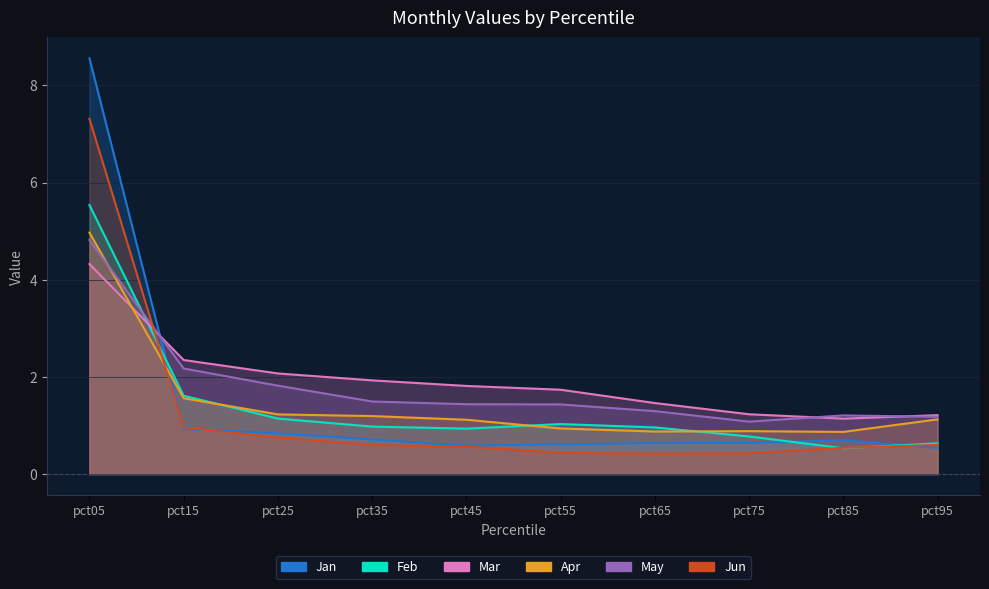

At how many categories does at least one series exceed 4?

1